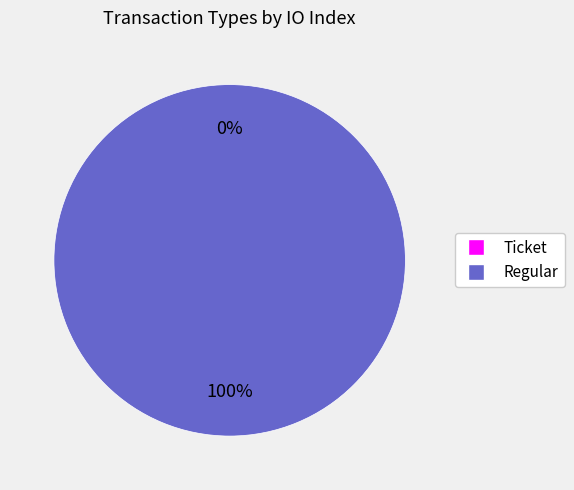

What is the total percentage of Ticket and Regular?

100.0%